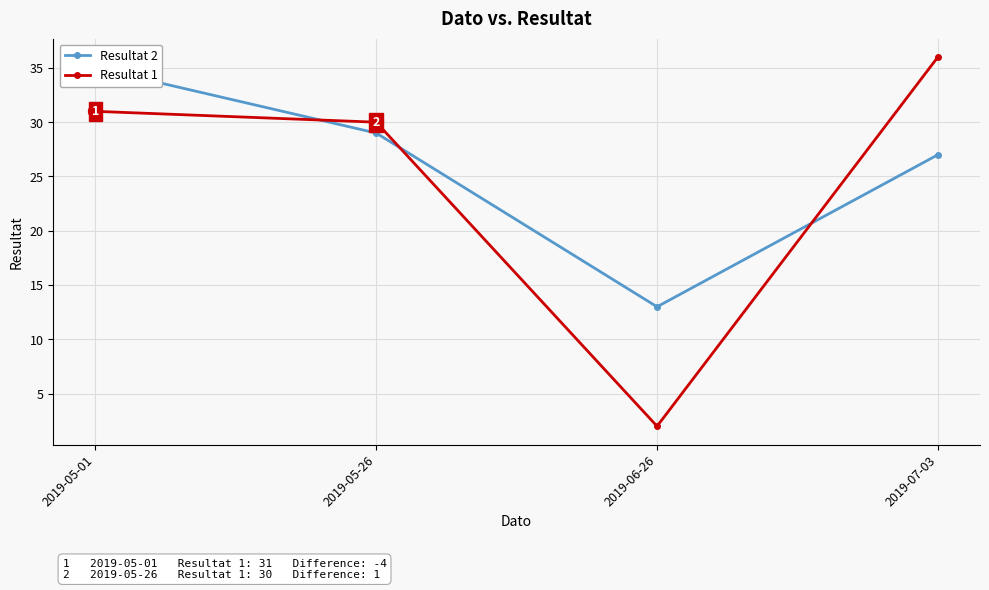

True or false: Resultat 1 has a value of 30 at 2019-05-26.

True